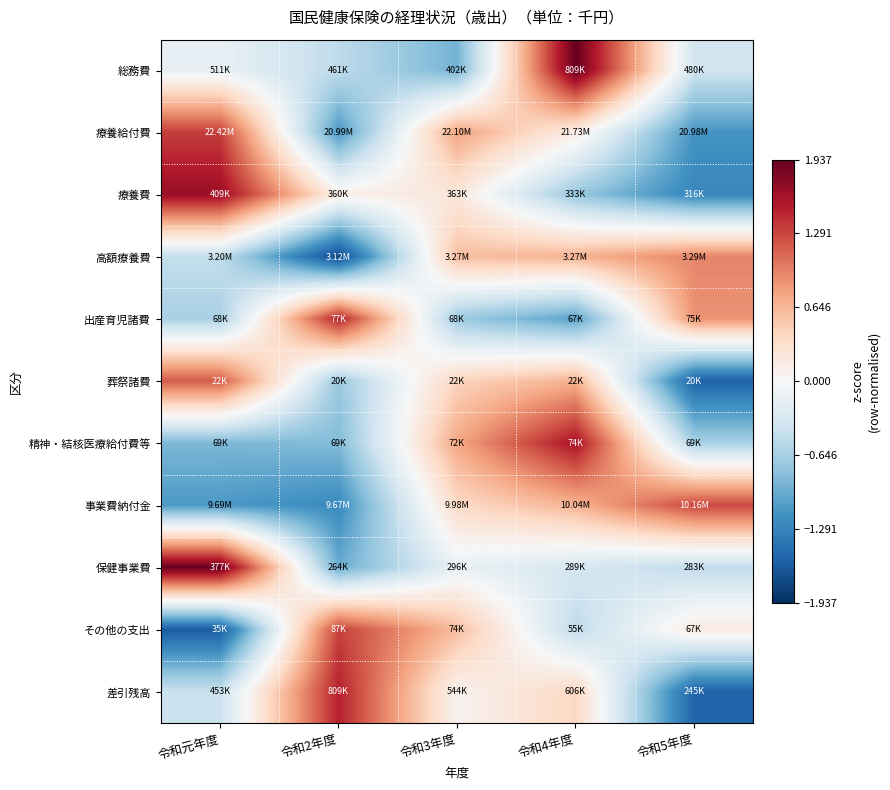

Reading left to right, what are all the values shown in this chart?

総務費: 令和元年度=-0.2	令和2年度=-0.5	令和3年度=-0.9	令和4年度=1.9	令和5年度=-0.4
療養給付費: 令和元年度=1.3	令和2年度=-1.1	令和3年度=0.8	令和4年度=0.2	令和5年度=-1.1
療養費: 令和元年度=1.7	令和2年度=0.1	令和3年度=0.2	令和4年度=-0.7	令和5年度=-1.3
高額療養費: 令和元年度=-0.5	令和2年度=-1.8	令和3年度=0.6	令和4年度=0.7	令和5年度=0.9
出産育児諸費: 令和元年度=-0.6	令和2年度=1.5	令和3年度=-0.7	令和4年度=-1.0	令和5年度=0.9
葬祭諸費: 令和元年度=1.2	令和2年度=-0.7	令和3年度=0.4	令和4年度=0.7	令和5年度=-1.6
精神・結核医療給付費等: 令和元年度=-0.9	令和2年度=-0.8	令和3年度=0.8	令和4年度=1.6	令和5年度=-0.6
事業費納付金: 令和元年度=-1.1	令和2年度=-1.2	令和3年度=0.4	令和4年度=0.7	令和5年度=1.3
保健事業費: 令和元年度=1.9	令和2年度=-1.0	令和3年度=-0.1	令和4年度=-0.3	令和5年度=-0.5
その他の支出: 令和元年度=-1.6	令和2年度=1.3	令和3年度=0.6	令和4年度=-0.5	令和5年度=0.2
差引残高: 令和元年度=-0.4	令和2年度=1.5	令和3年度=0.1	令和4年度=0.4	令和5年度=-1.5